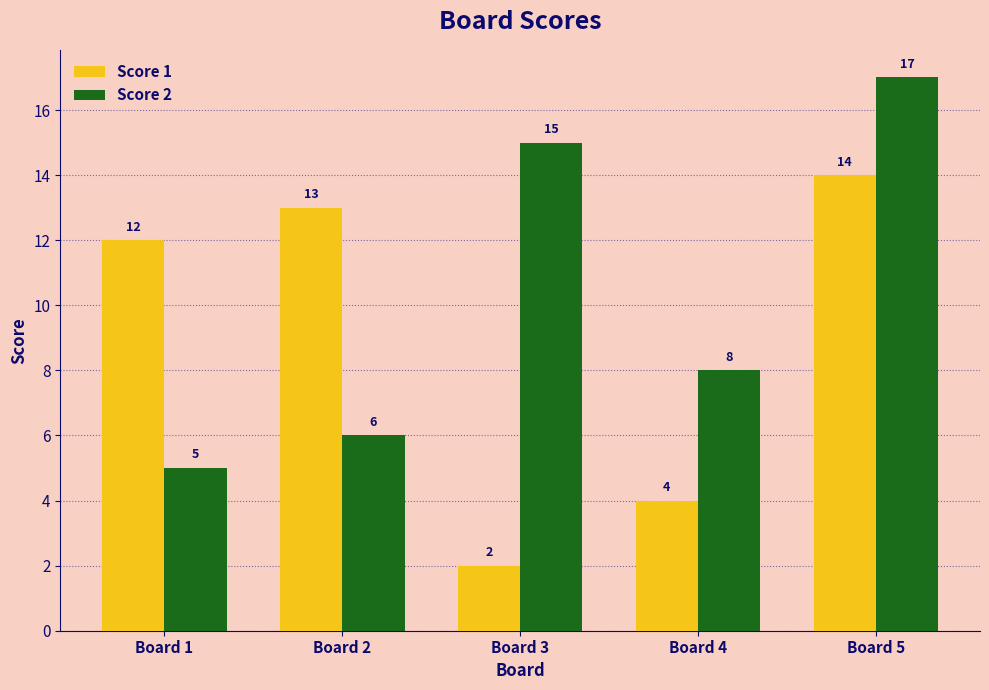

At how many categories does at least one series exceed 11?

4